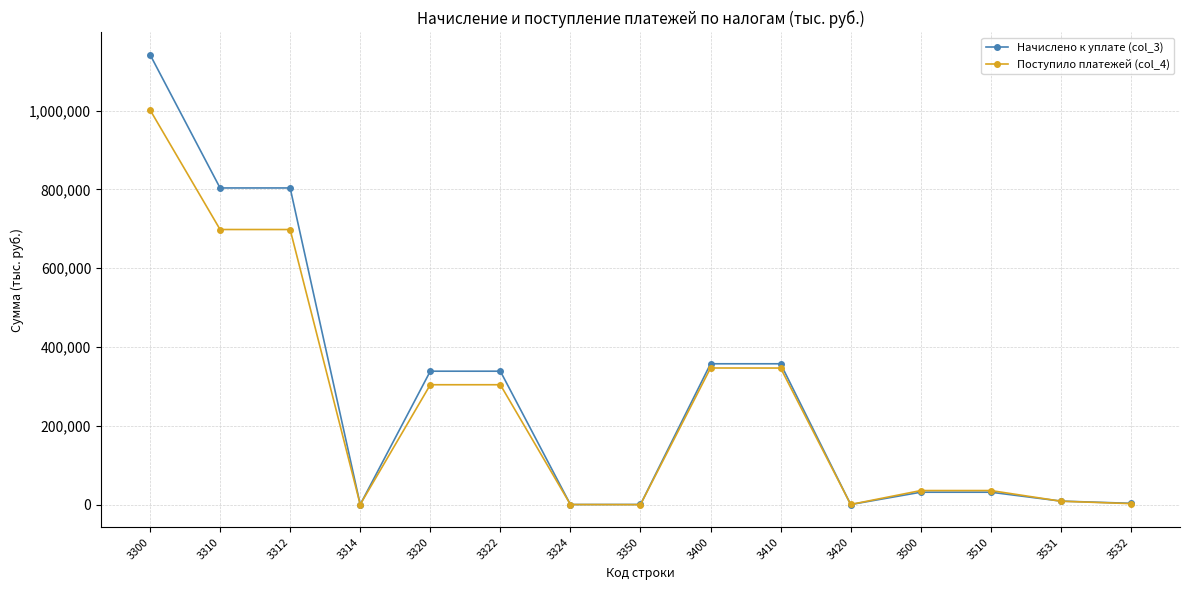

Rank the series by their maximum value, from lowest to highest.

Поступило платежей (col_4), Начислено к уплате (col_3)